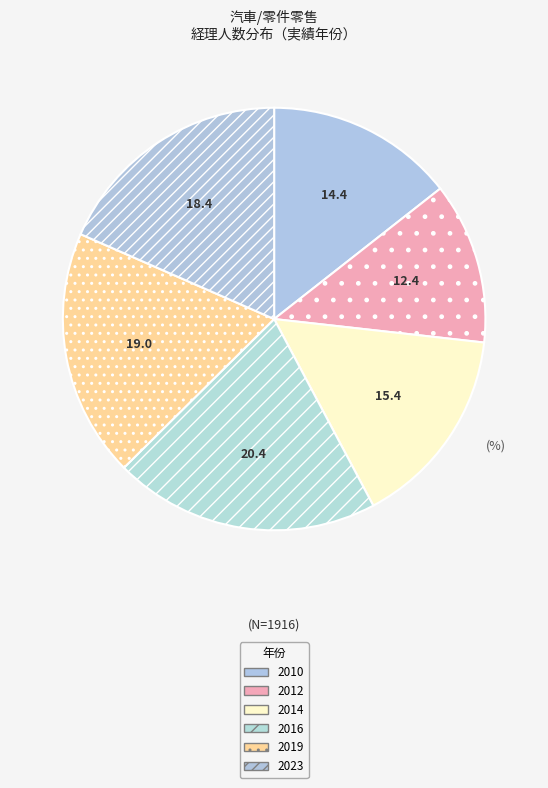

The 2012 slice represents 12% of the pie. True or false?

True